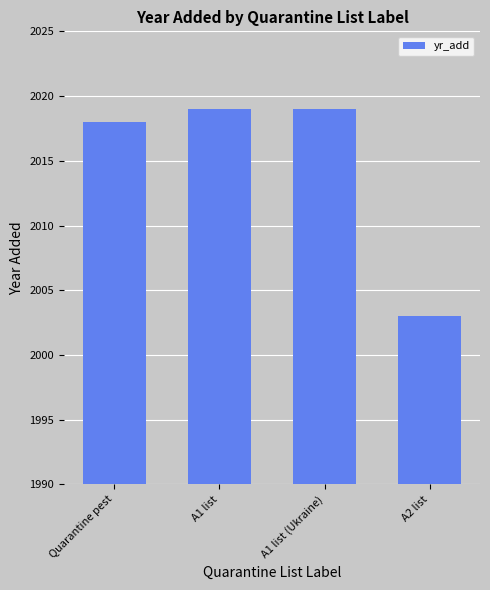

What is the difference between the maximum and minimum values?

16